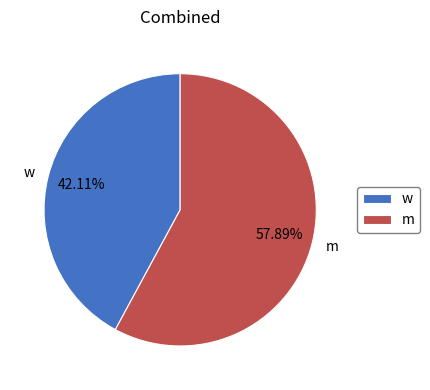

Count the number of slices in the pie.

2